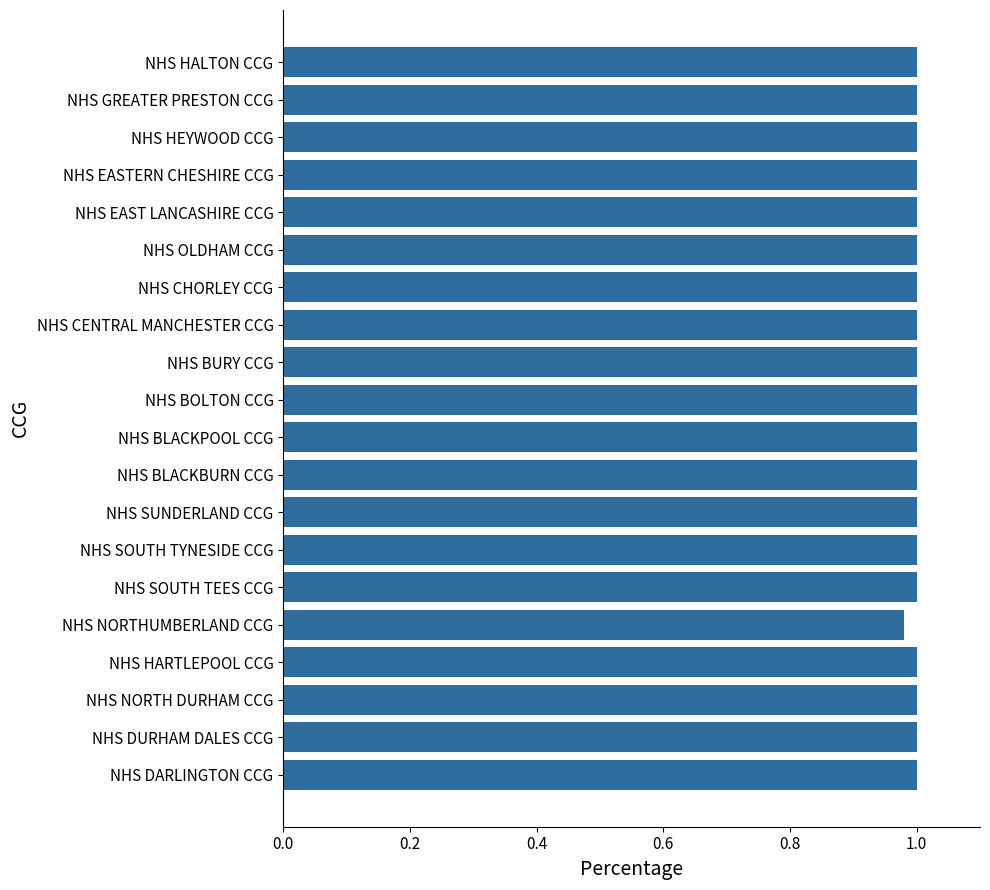

True or false: the data shows 1.6 at NHS OLDHAM CCG.

False